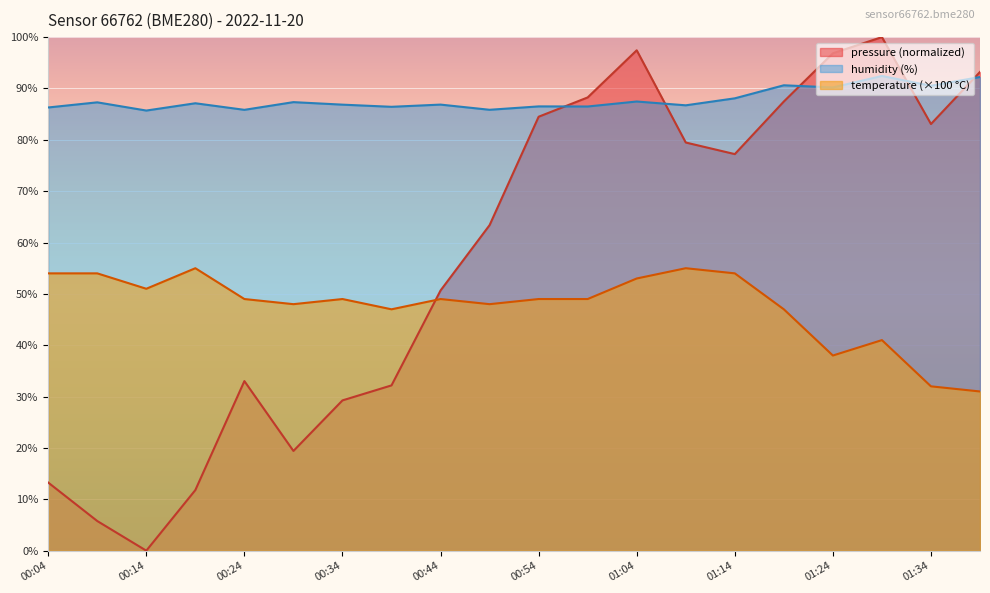

Between 01:39 and 00:39, which is larger?

01:39